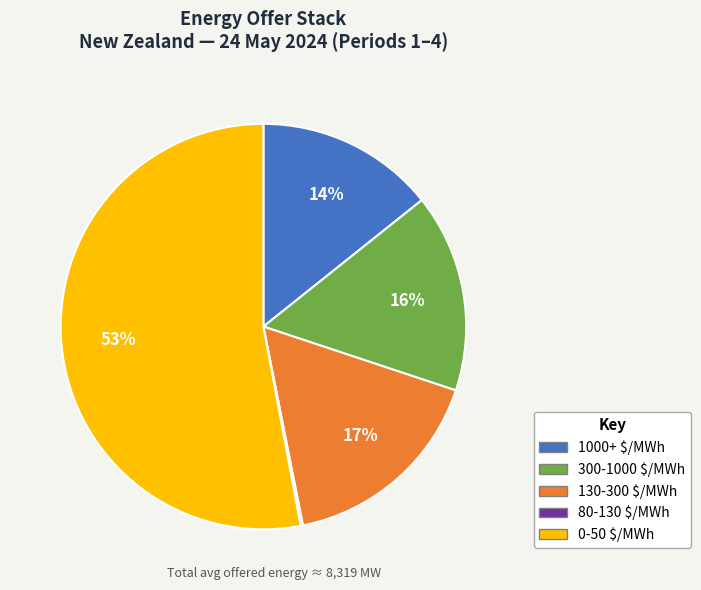

To the nearest percent, what is the difference between the largest and smallest slice percentages?

53%